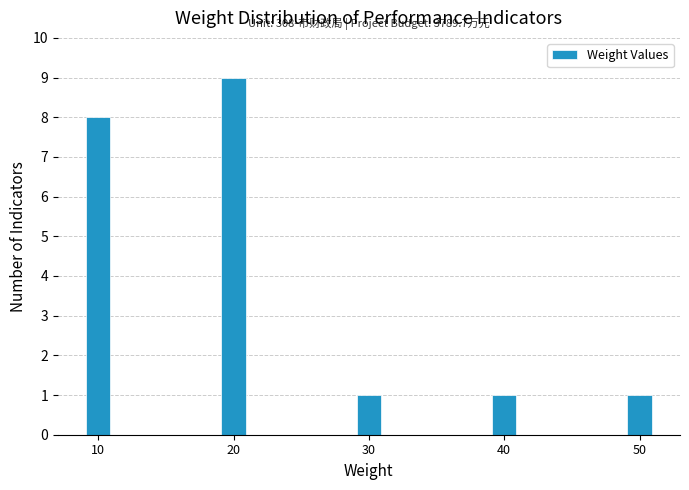

Reading right to left, transcribe all the data shown in this chart.

1	1	1	9	8